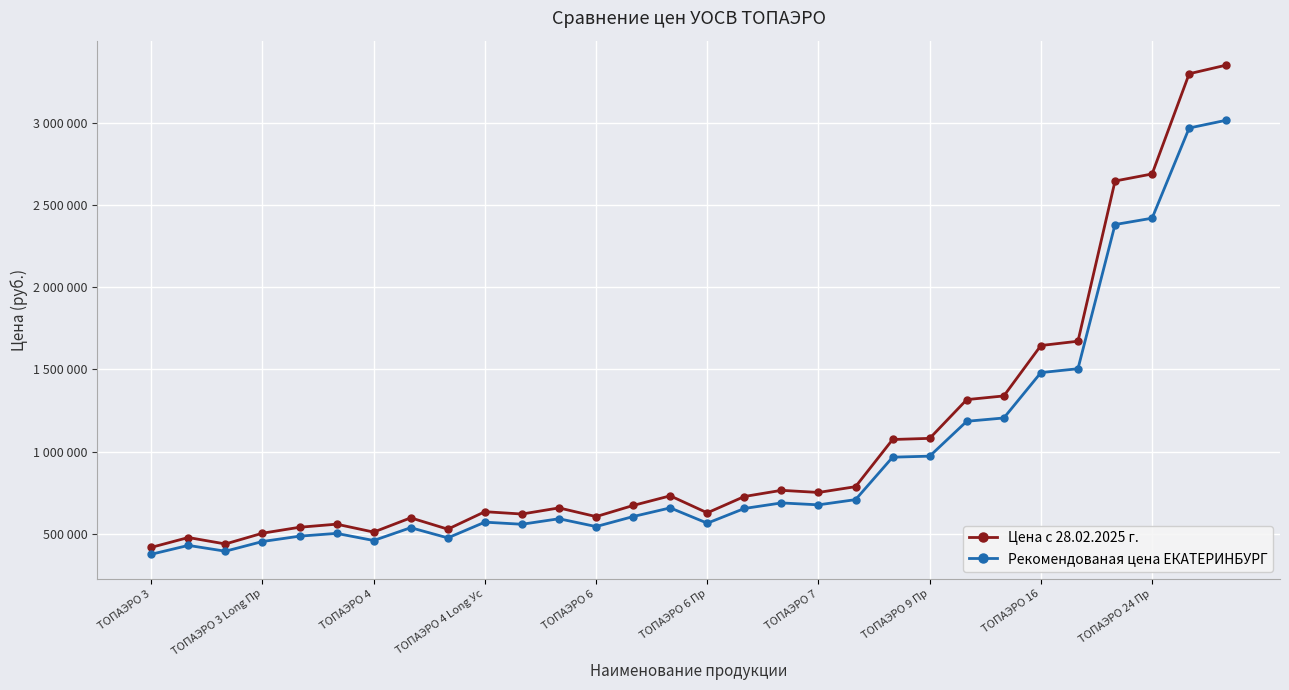

What are all the series names shown in the legend?

Цена с 28.02.2025 г., Рекомендованая цена ЕКАТЕРИНБУРГ